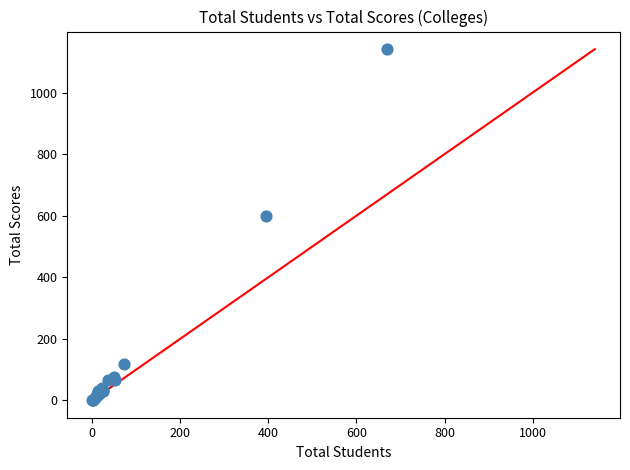

What Y value in the scatter plot is closest to 571?

600